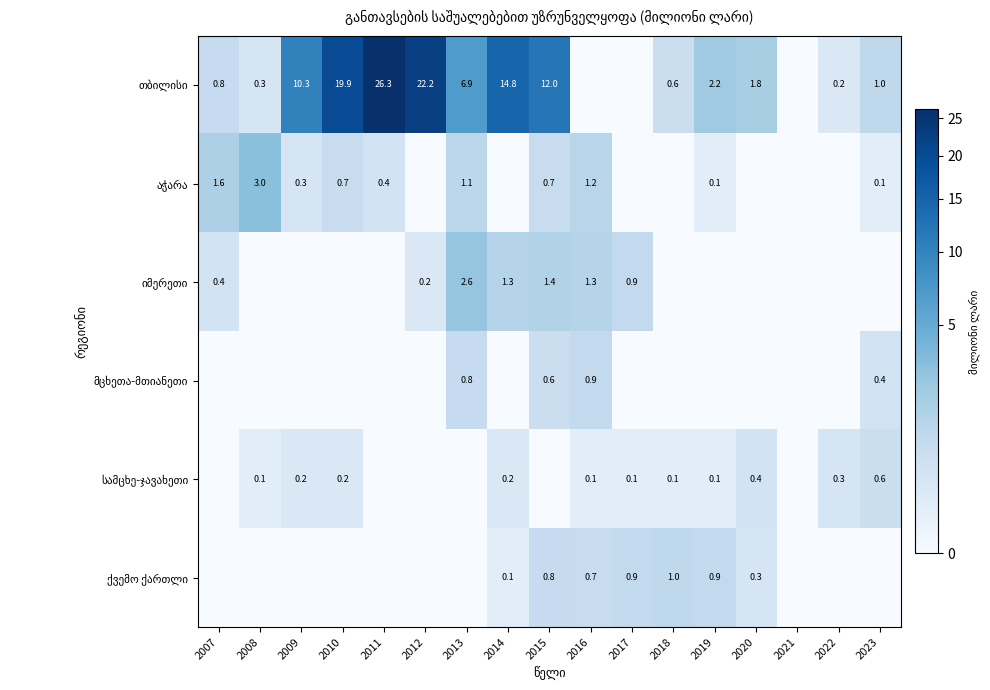

Which series changed the most between 2009 and 2012?

თბილისი